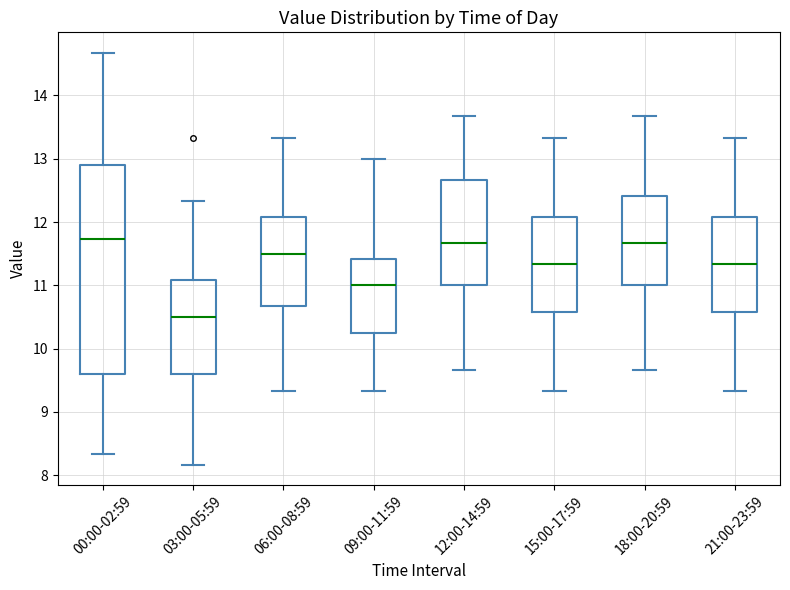

Which box is the tallest, from its lower edge to its upper edge?

00:00-02:59